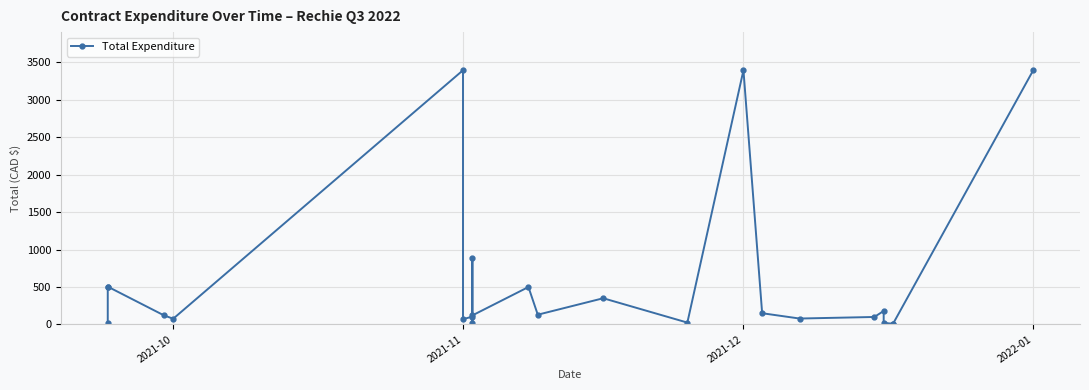

What is the difference between the maximum and minimum values?

3386.6